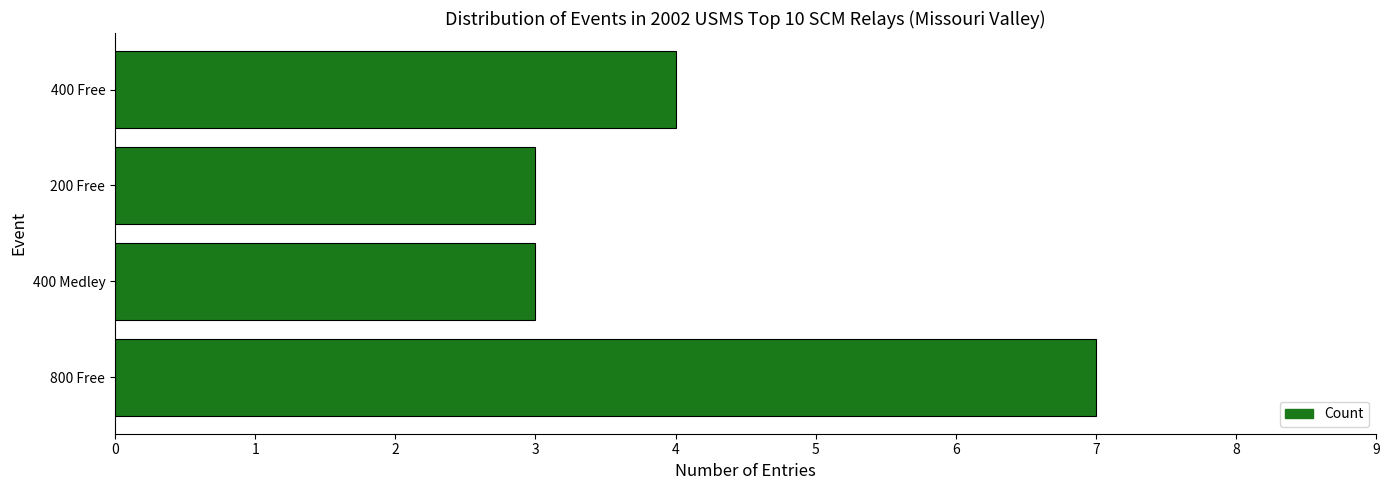

What is the greatest value displayed?

7